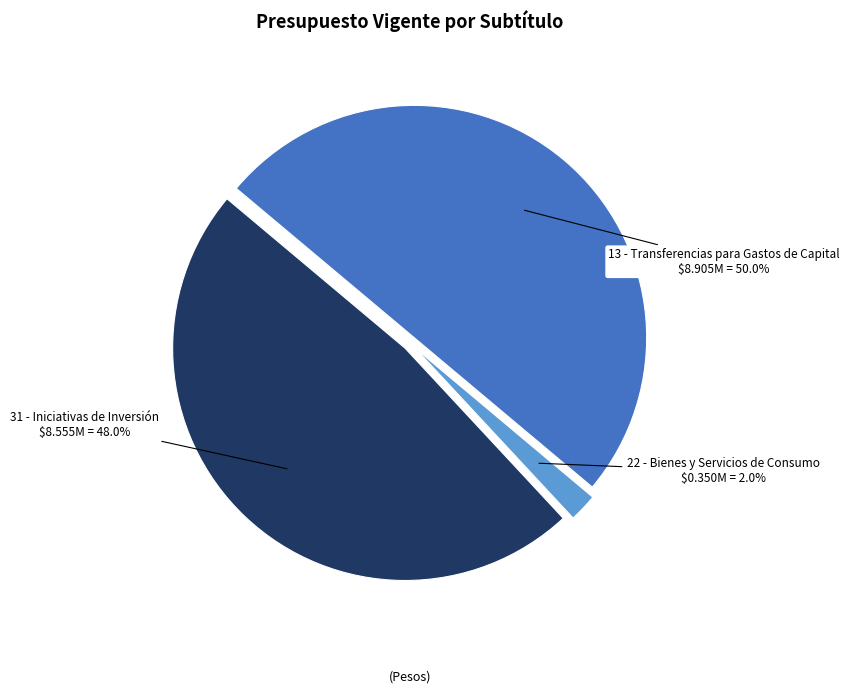

Combined, do 22 - Bienes y Servicios de Consumo and 13 - Transferencias para Gastos de Capital account for over 50%?

Yes